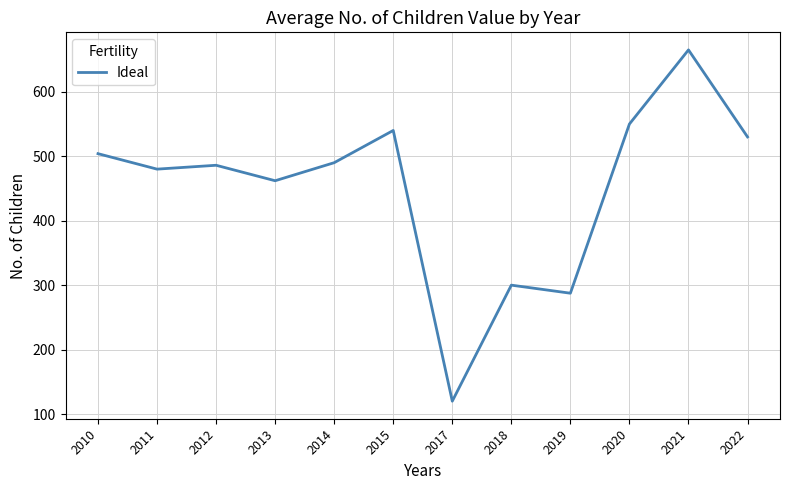

True or false: the data shows 93.5 at 2019.

False